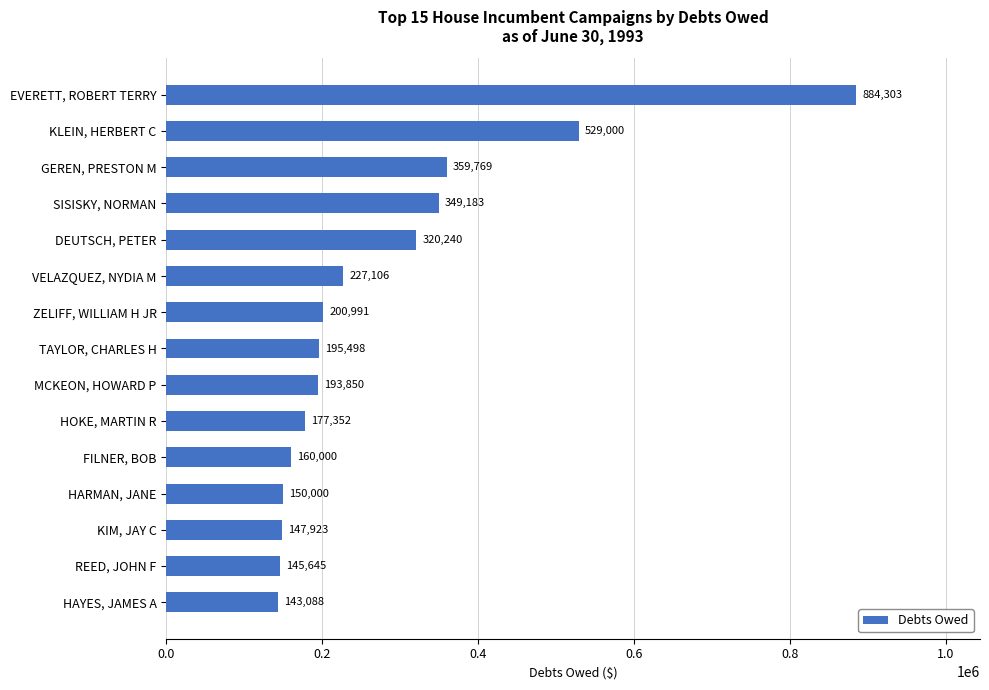

Is it true that the value at HOKE, MARTIN R is 112159?

False